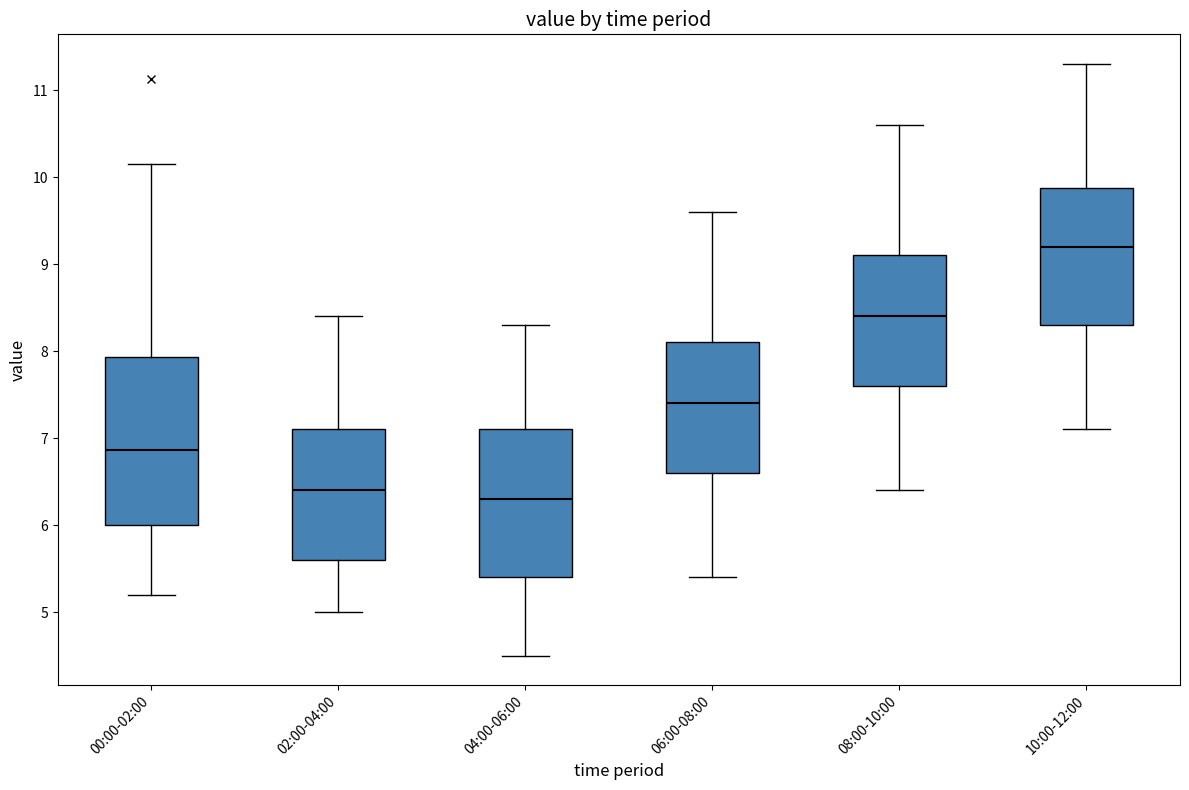

Reading left to right, read every box against the y-axis: the position of its median line, the range the box covers, and the ends of its whiskers. The values are not printed on the chart, so give them approximately, as read against the axis.

00:00-02:00: median 6.9, box 6.0 to 7.9, whiskers 5.2 to 10.2
02:00-04:00: median 6.4, box 5.6 to 7.1, whiskers 5.0 to 8.4
04:00-06:00: median 6.3, box 5.4 to 7.1, whiskers 4.5 to 8.3
06:00-08:00: median 7.4, box 6.6 to 8.1, whiskers 5.4 to 9.6
08:00-10:00: median 8.4, box 7.6 to 9.1, whiskers 6.4 to 10.6
10:00-12:00: median 9.2, box 8.3 to 9.9, whiskers 7.1 to 11.3